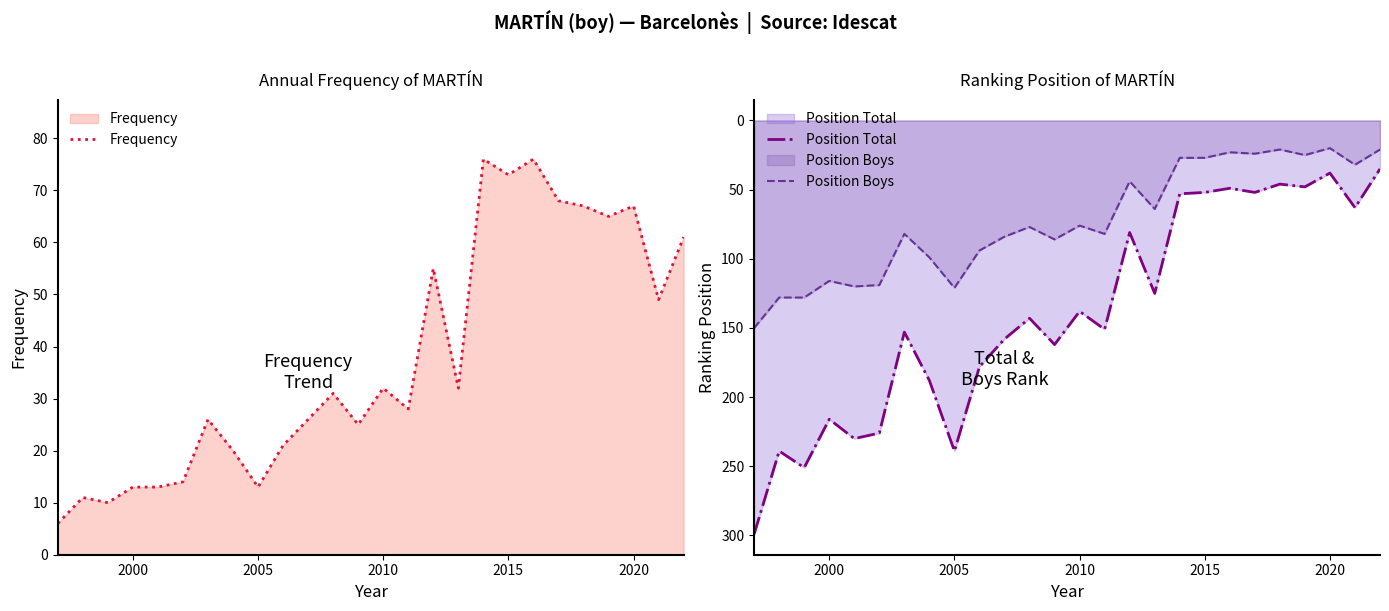

What is the maximum value shown in the chart?

299